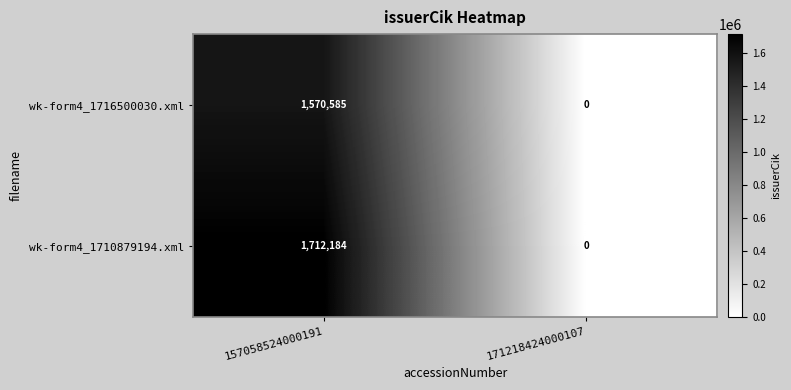

Read the wk-form4_1716500030.xml value at 157058524000191, to the nearest 50.

1570600